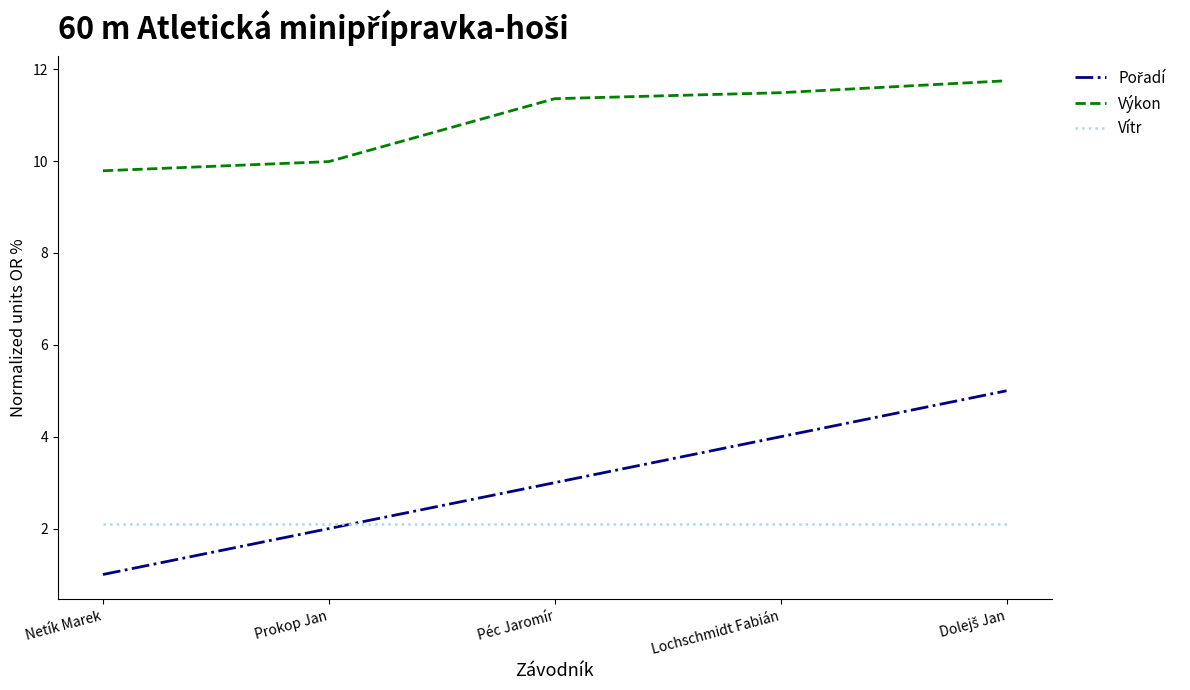

What position from the left is Péc Jaromír?

3